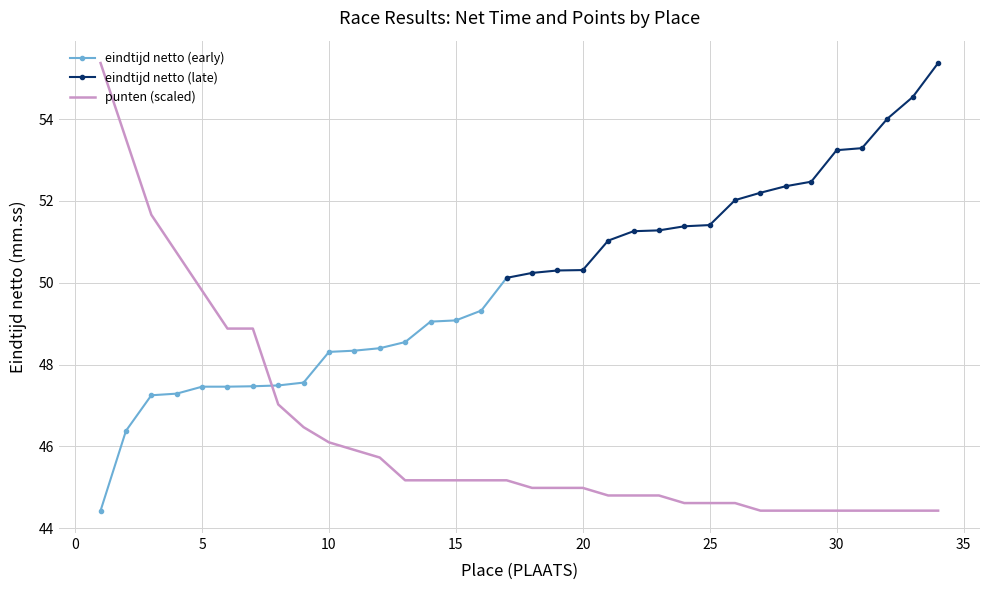

Count the number of values greater than 45.

17